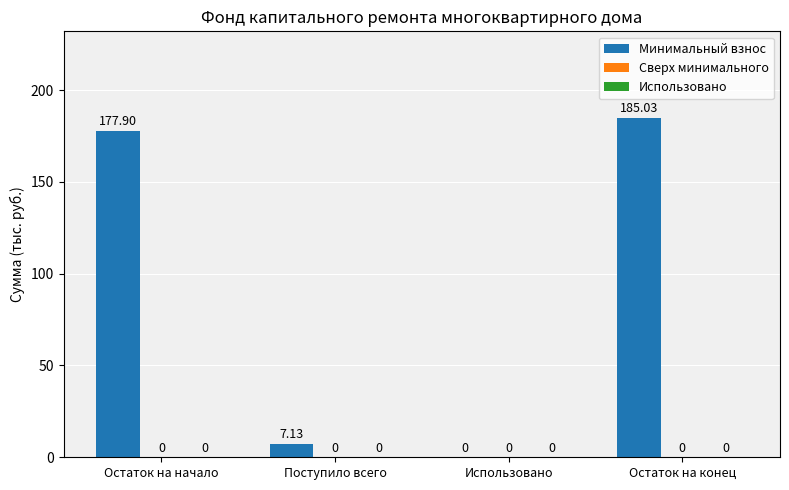

Where is the data nearest to the value 92?

Поступило всего